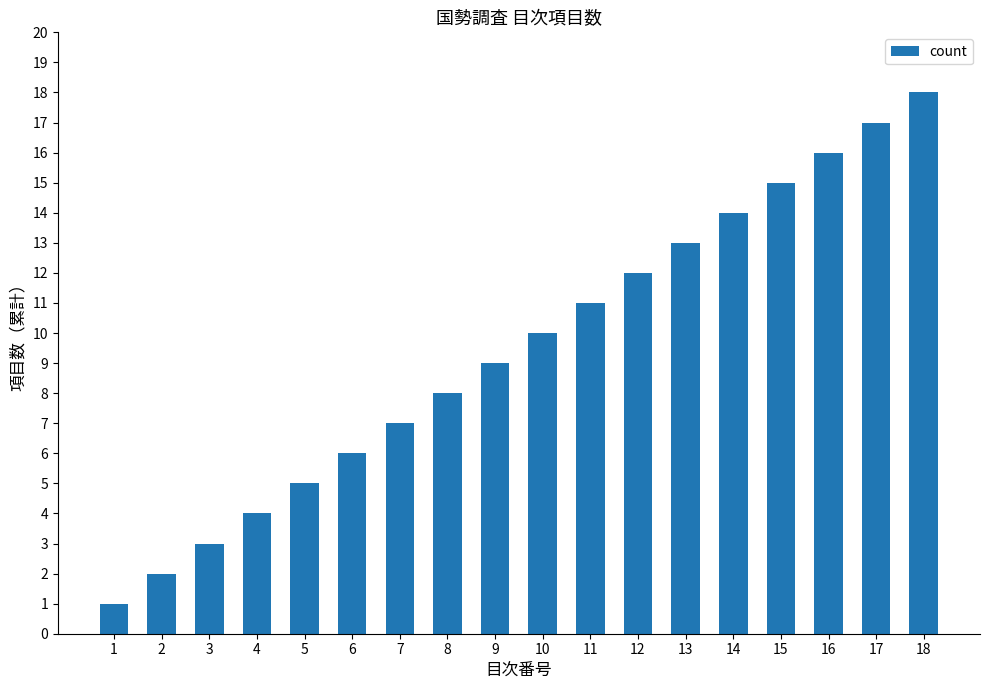

Are the bars horizontal?

No